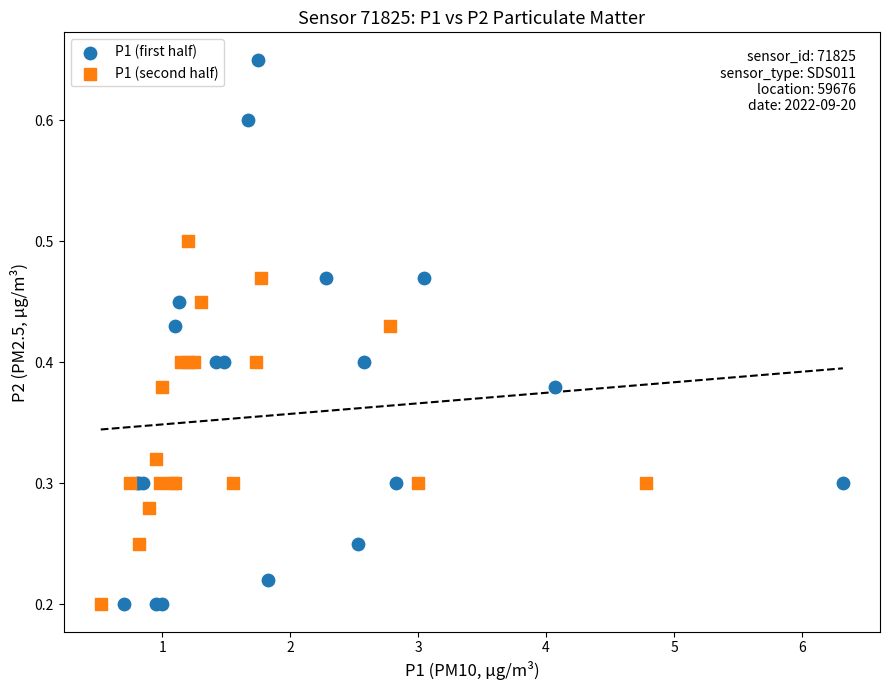

Which series has the largest Y range (max minus min)?

P1 (first half)